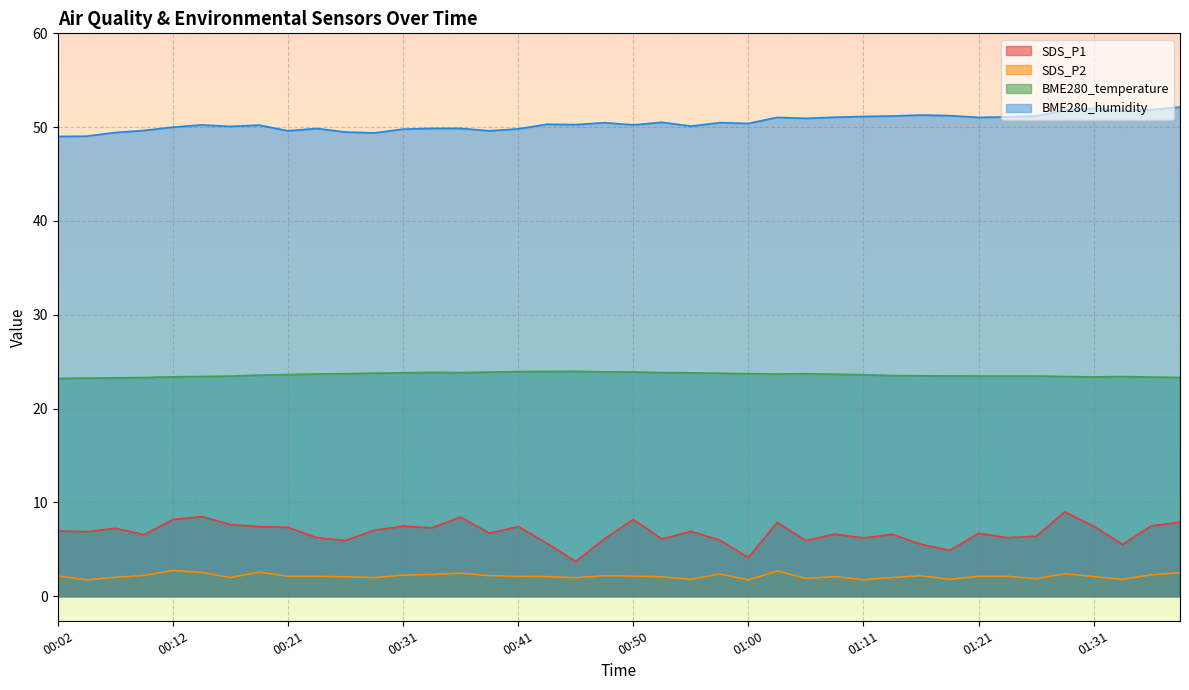

True or false: BME280_humidity has more than 1 interior local peaks.

True